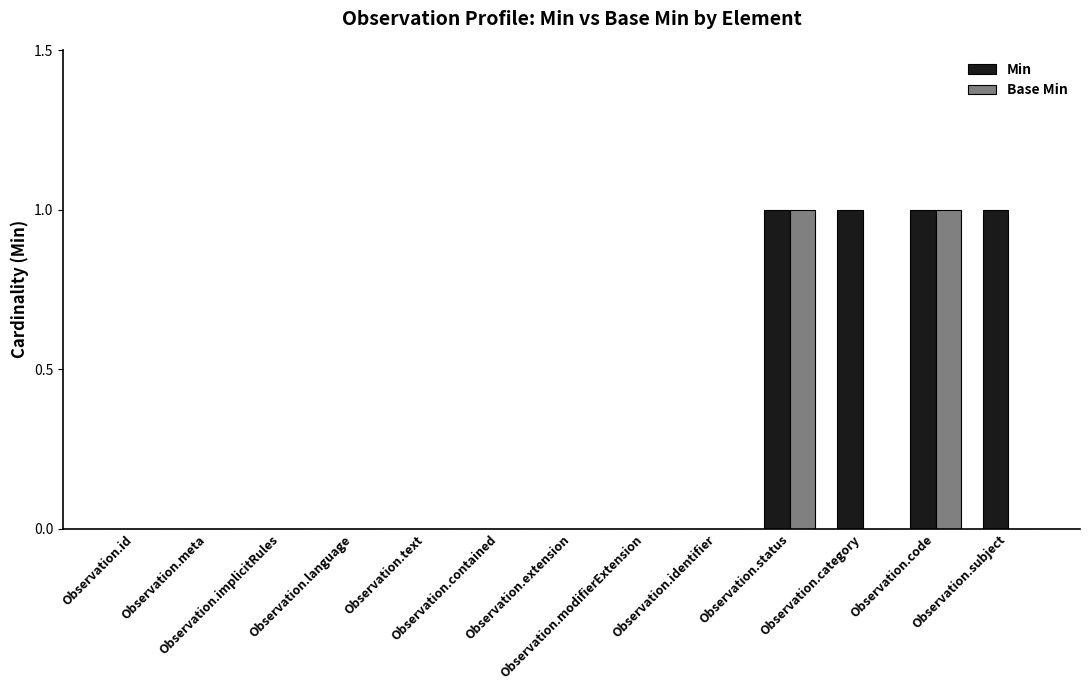

Which series has the largest total across all categories?

Min